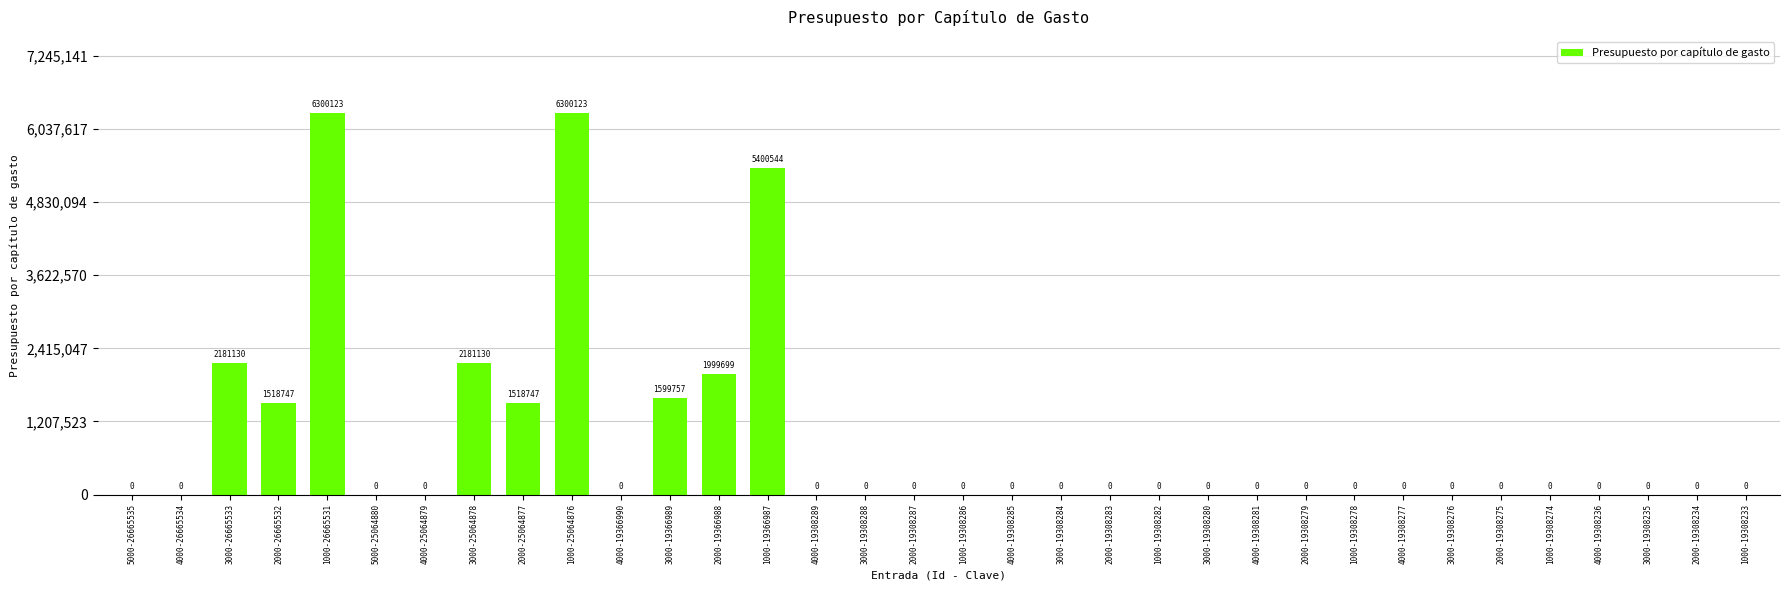

What is the maximum value shown in the chart?

6300123